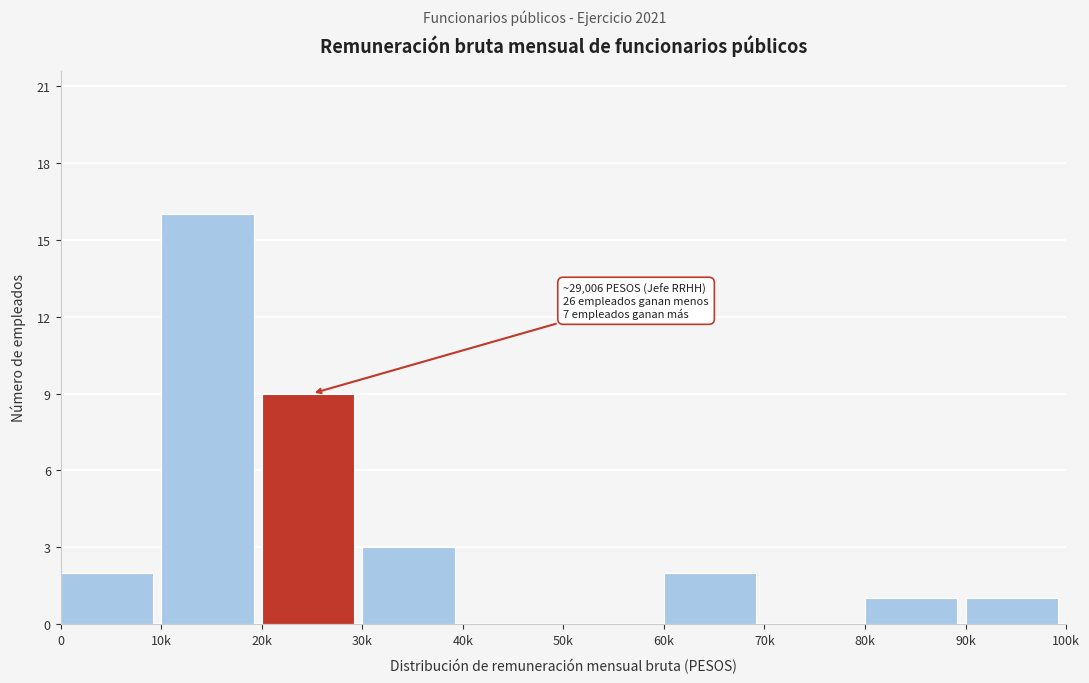

Reading left to right, transcribe all the data shown in this chart.

0=2	10k=16	20k=9	30k=3	40k=0	50k=0	60k=2	70k=0	80k=1	90k=1